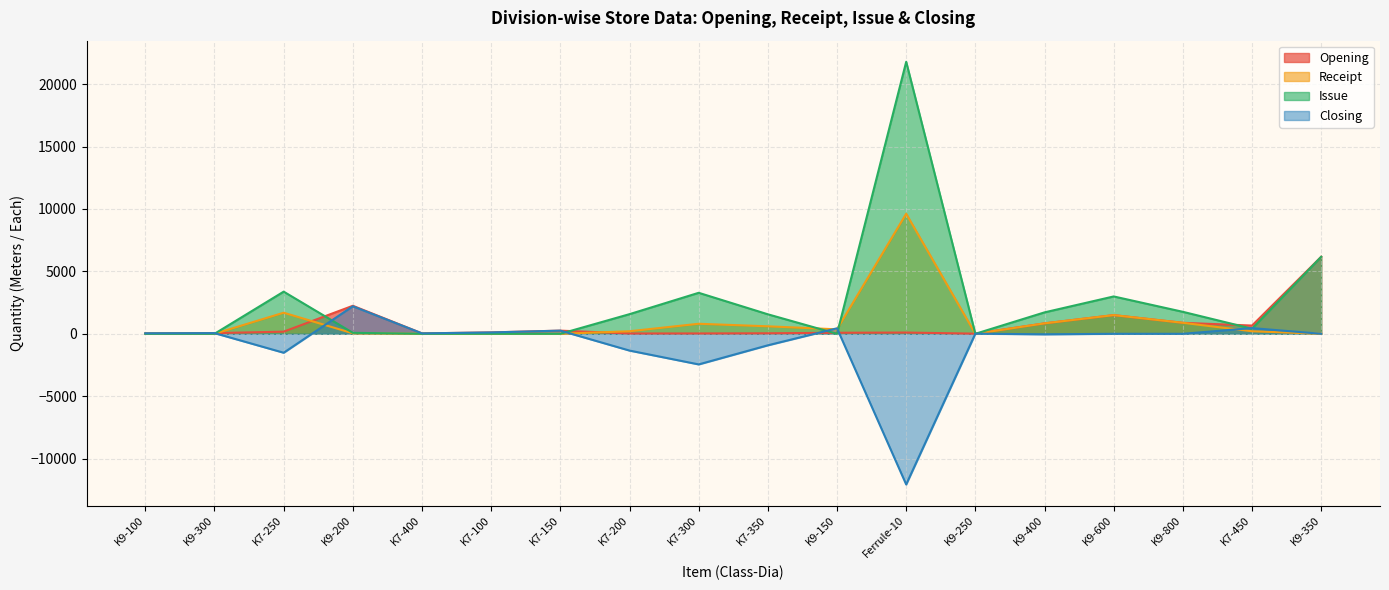

Where is the first local maximum for Opening?

K9-200